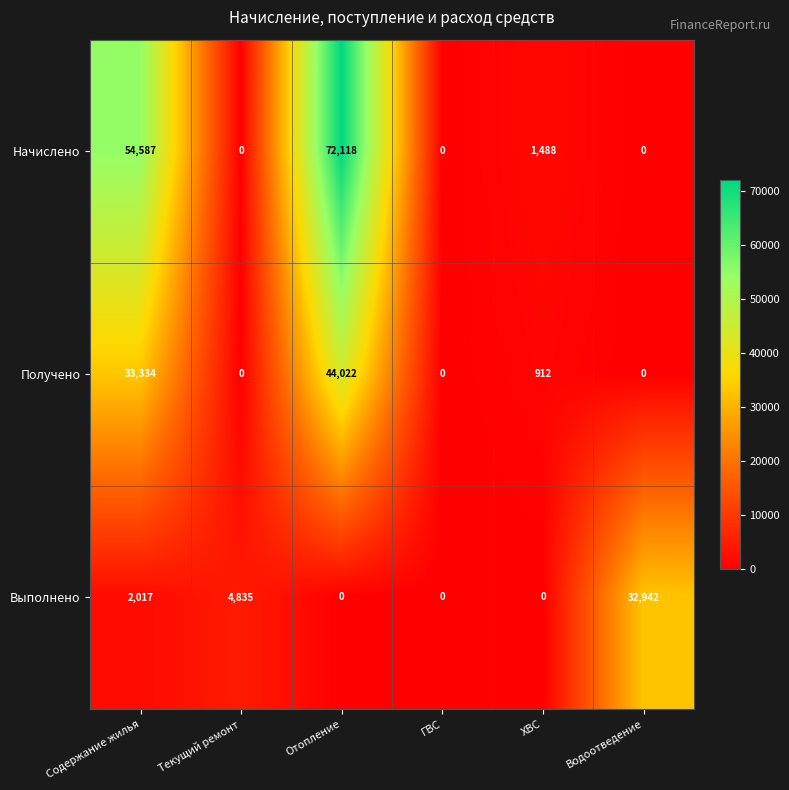

Where is Получено nearest to the value 22011?

Содержание жилья